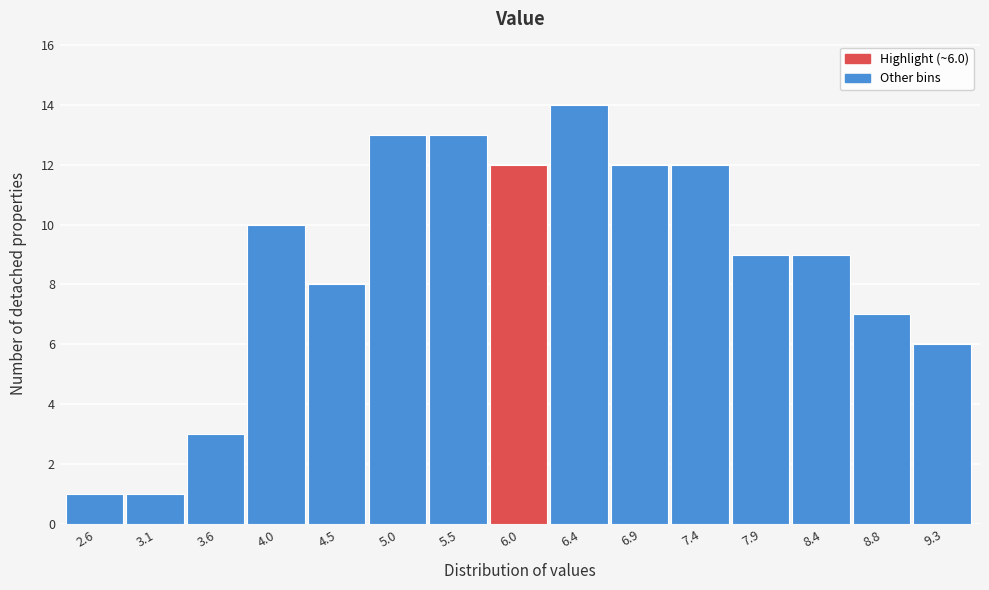

Reading left to right, transcribe all the data shown in this chart.

2.6=1	3.1=1	3.6=3	4.0=10	4.5=8	5.0=13	5.5=13	6.0=12	6.4=14	6.9=12	7.4=12	7.9=9	8.4=9	8.8=7	9.3=6